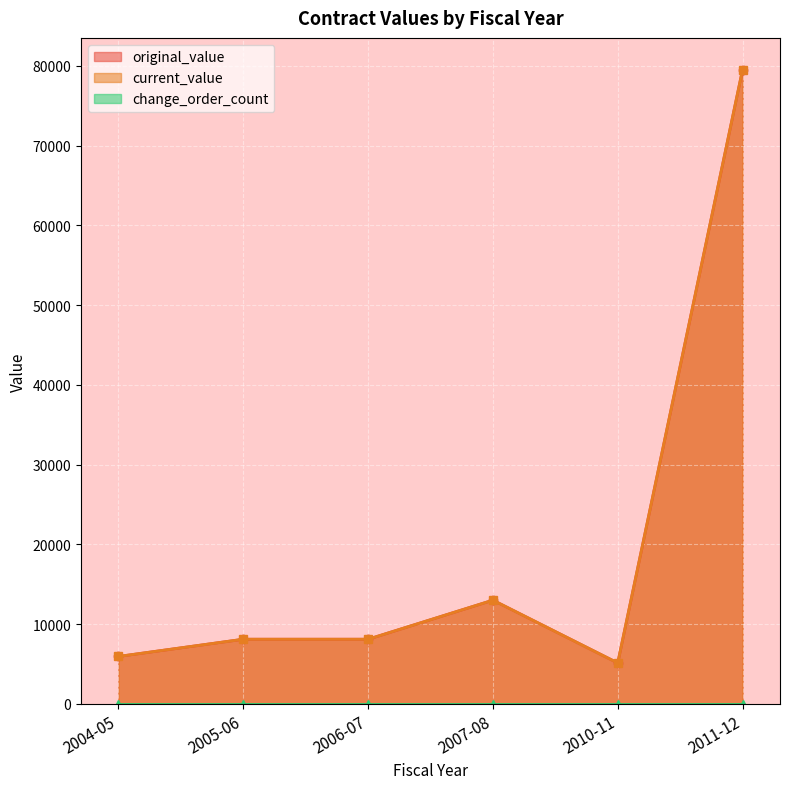

True or false: original_value and change_order_count intersect in this chart.

False